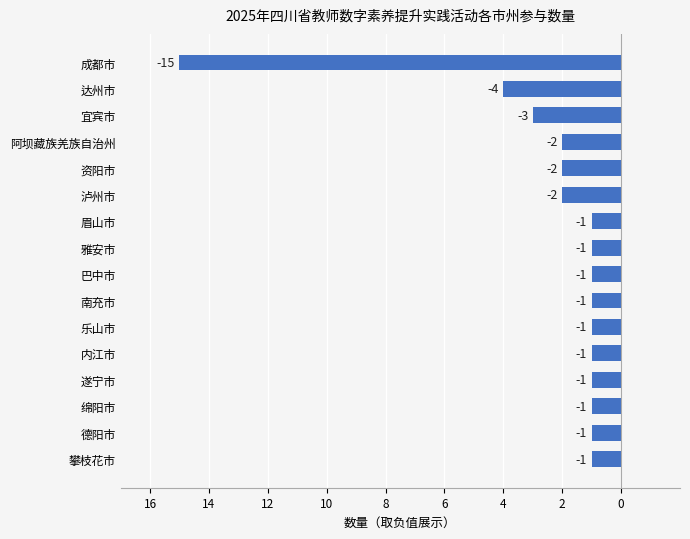

What is the greatest value displayed?

-1